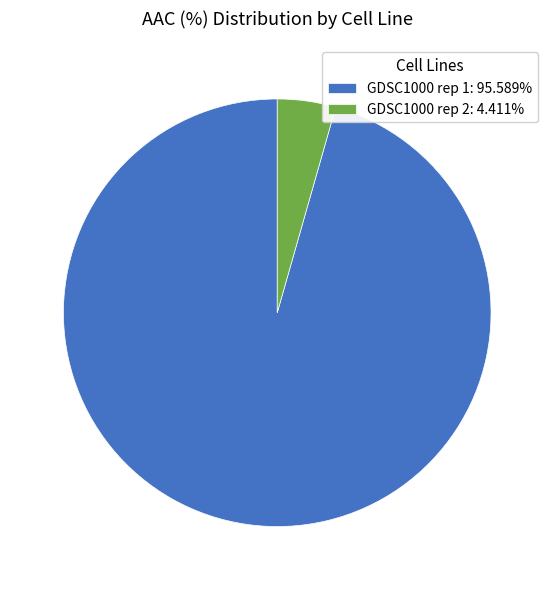

Which has a higher value, GDSC1000 rep 1 or GDSC1000 rep 2?

GDSC1000 rep 1